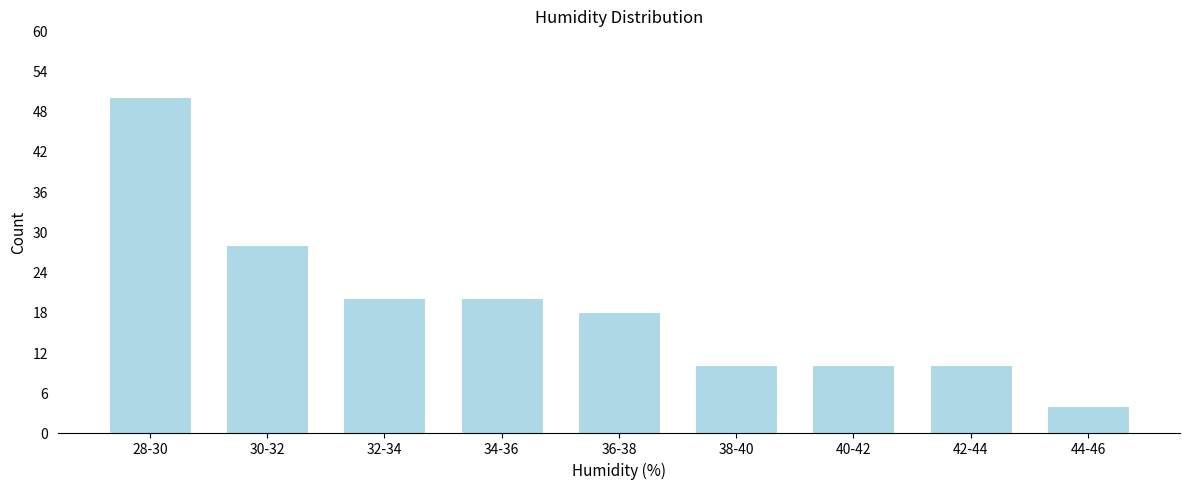

Reading left to right, what are all the values shown in this chart?

50	28	20	20	18	10	10	10	4